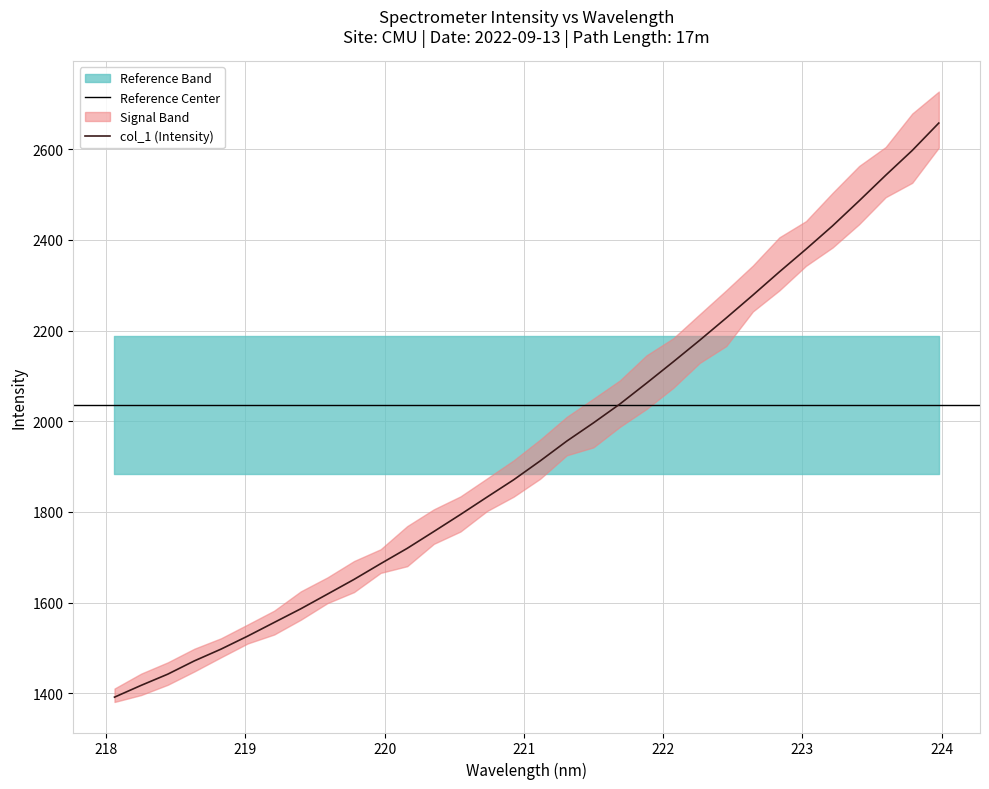

What is the highest value of the col_1 (Intensity) series?

2657.7